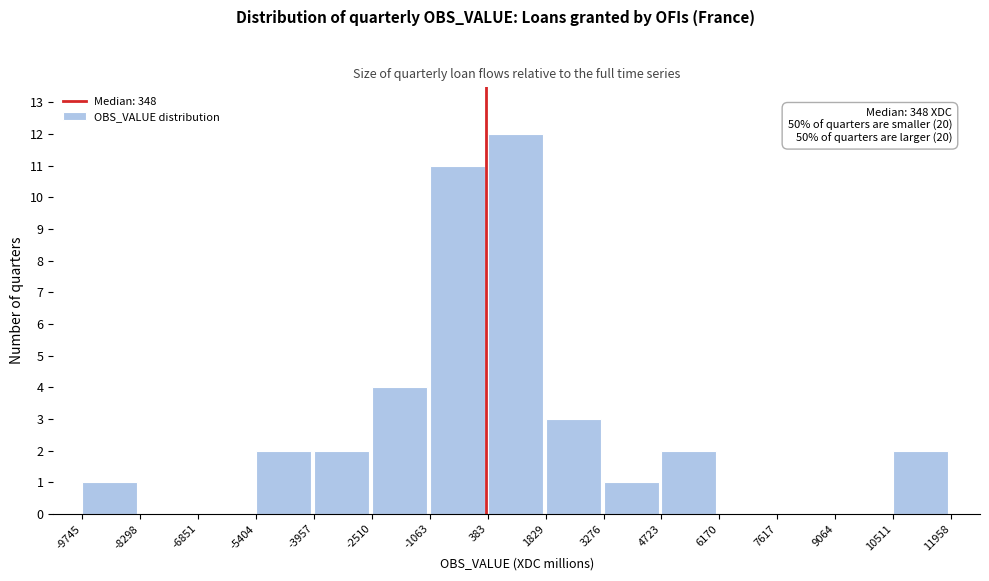

Which range on the x-axis has the tallest bar?

383 to 1829